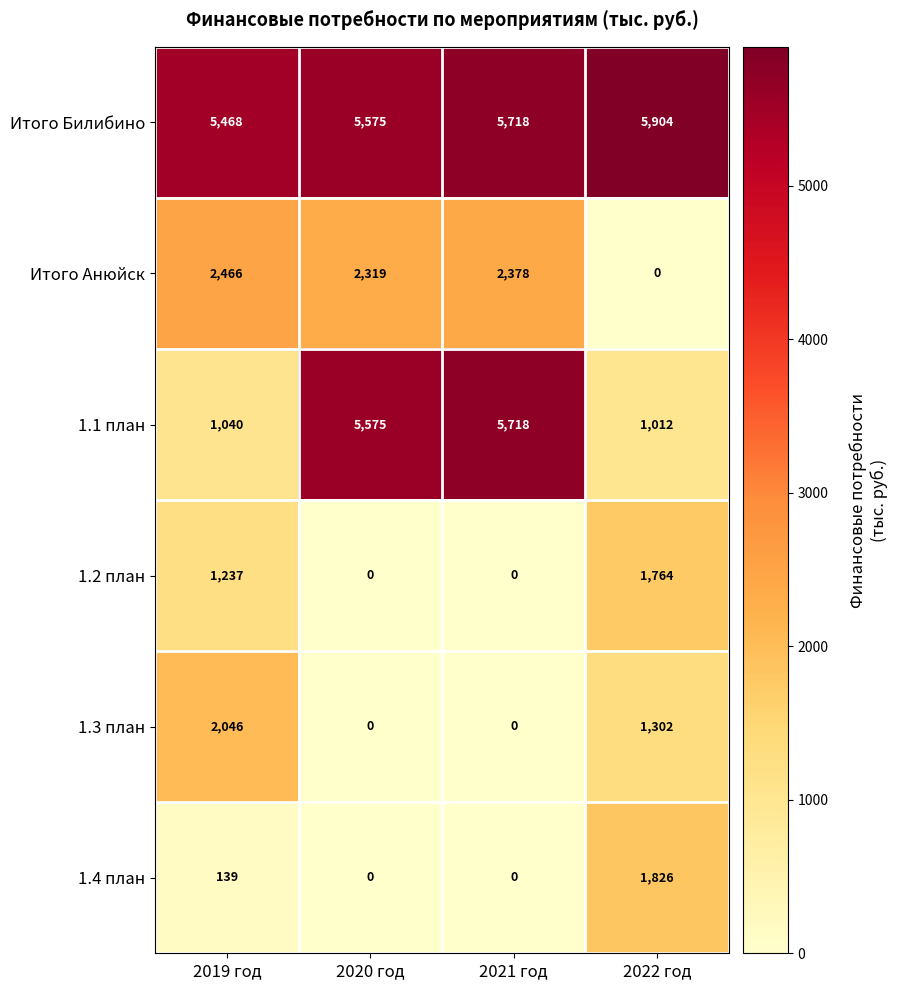

List the series in order of their peak value, highest first.

Итого Билибино, 1.1 план, Итого Анюйск, 1.3 план, 1.4 план, 1.2 план